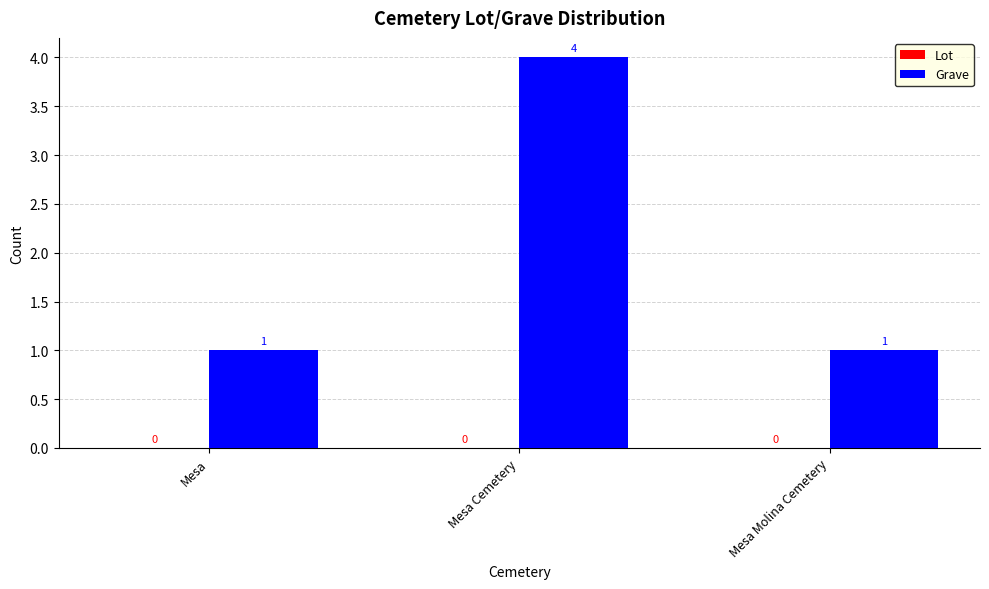

What is the sum of the values at Mesa Molina Cemetery and Mesa Cemetery?

5